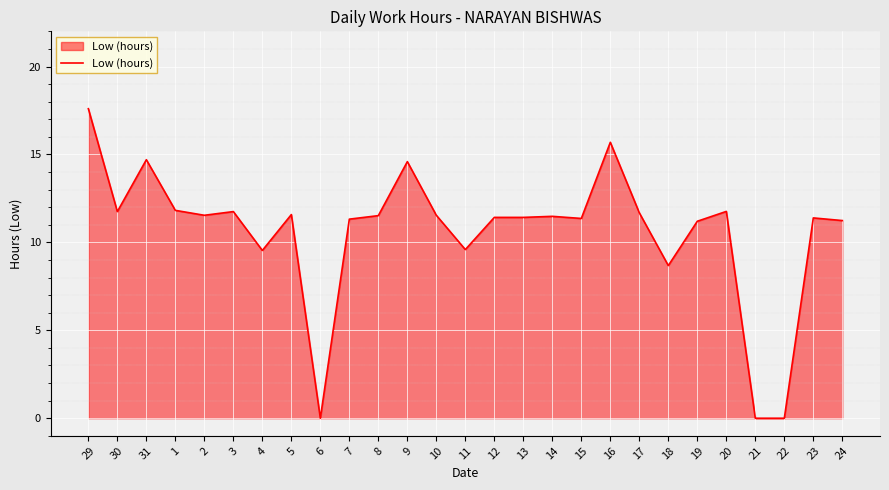

How many lines are shown in the chart?

1